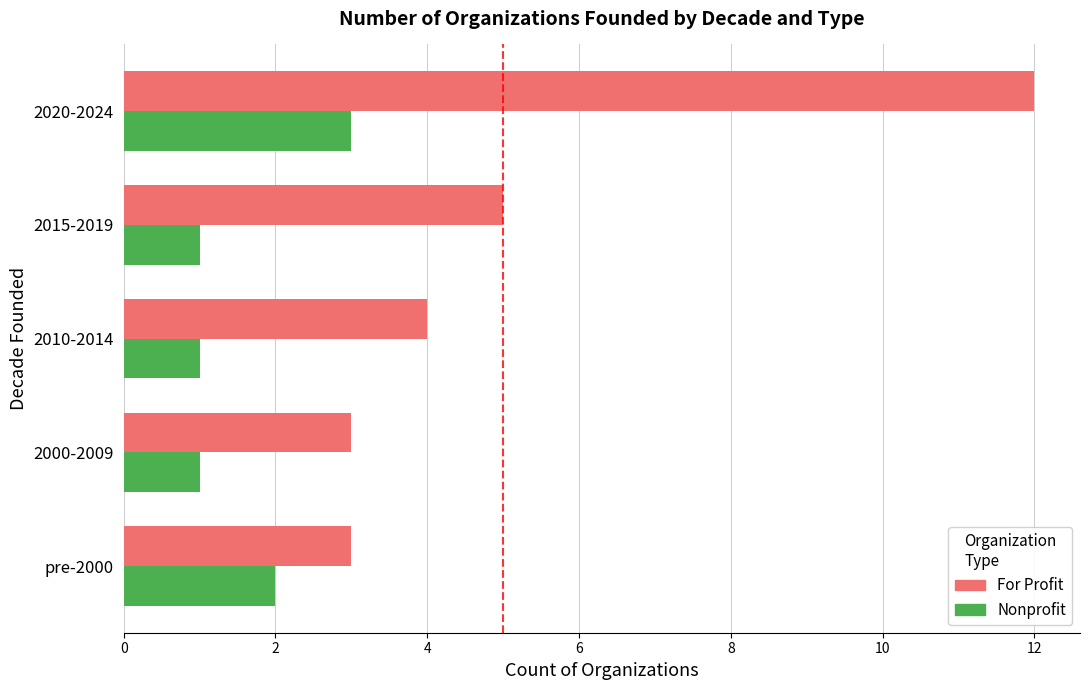

How many For Profit values are between 3 and 5?

4